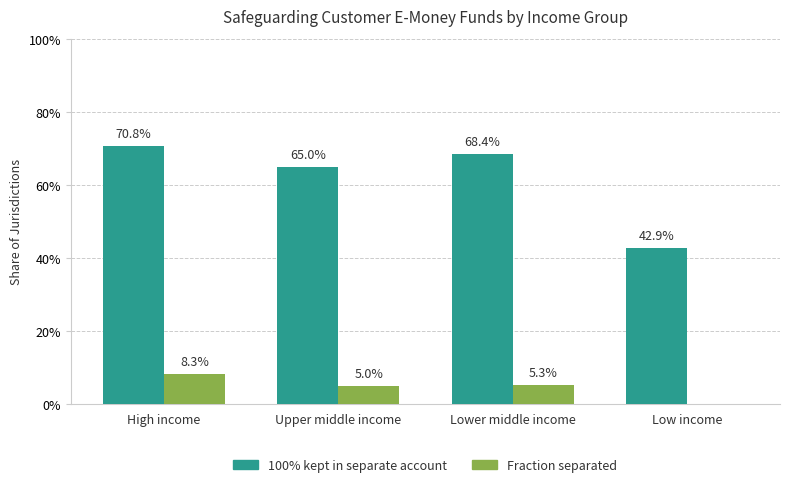

What are all the series names shown in the legend?

100% kept in separate account, Fraction separated